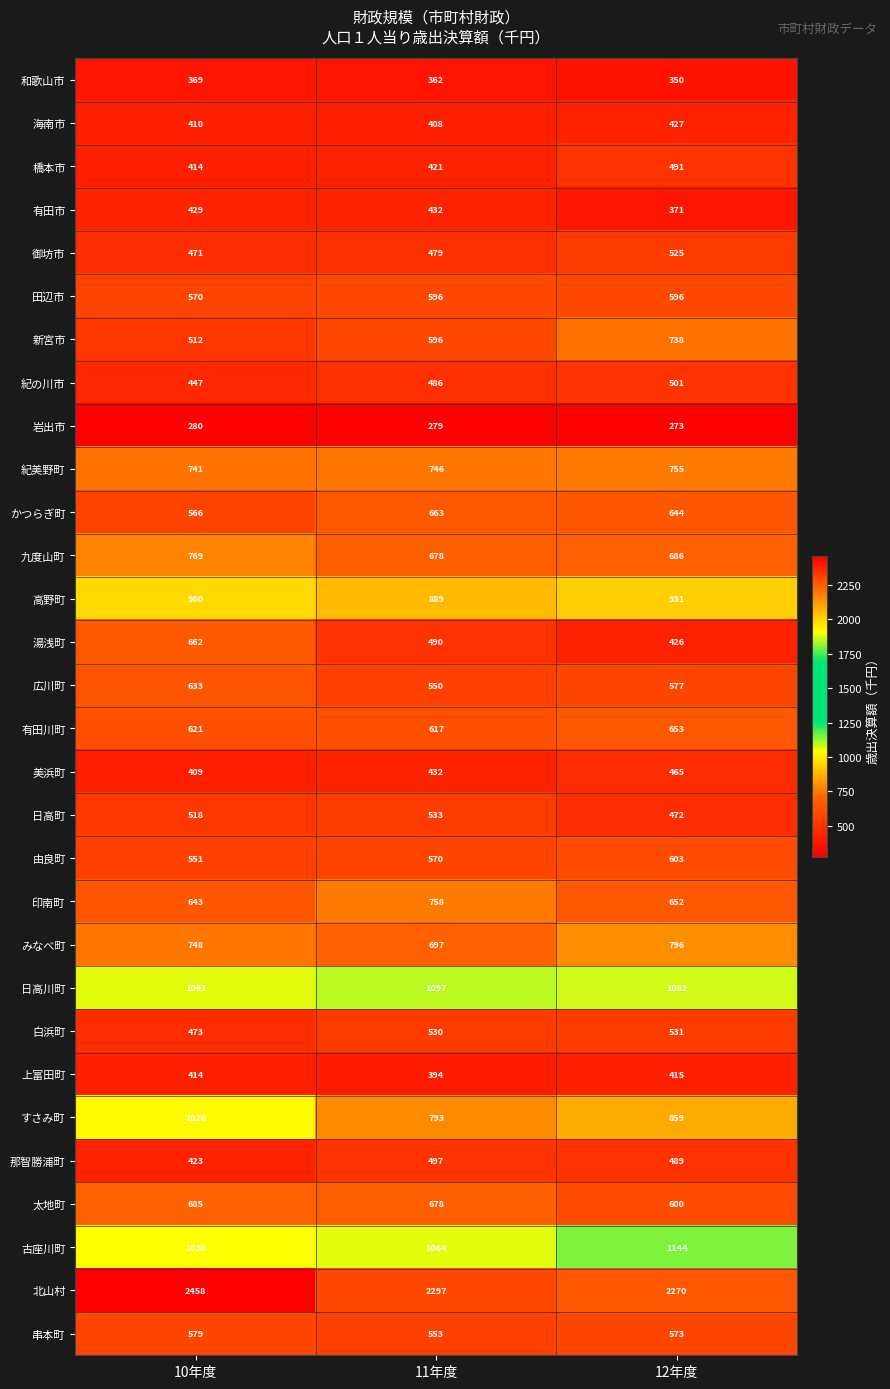

True or false: 新宮市 has a value of 738 at 12年度.

True